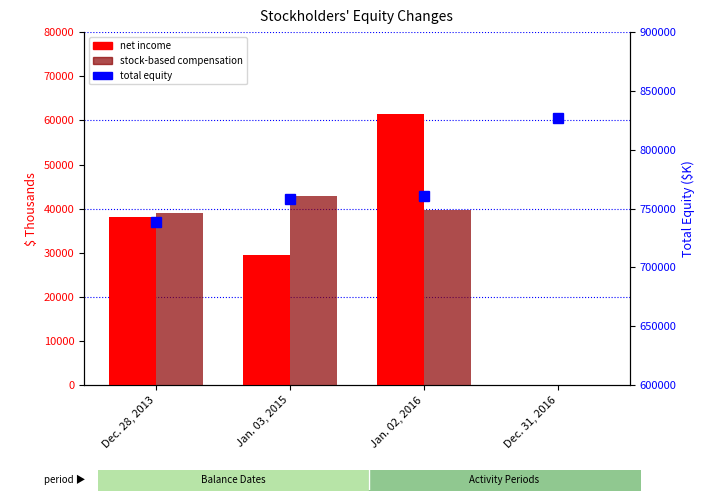

What is the total value across all series at Dec. 31, 2016?

826958